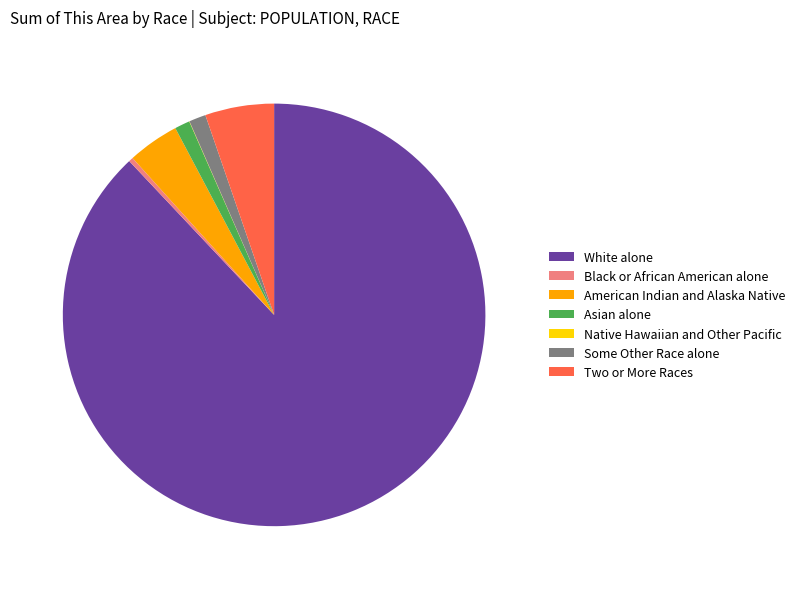

Which slice is the largest?

White alone